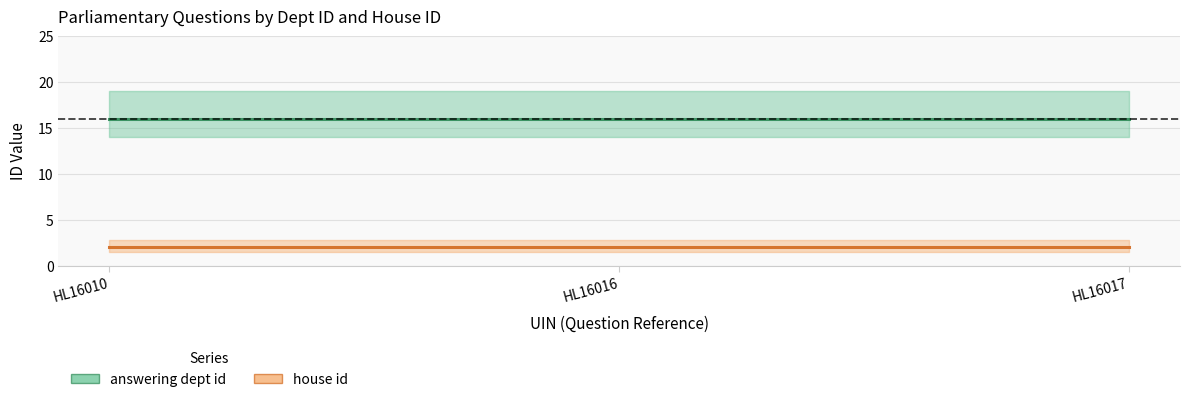

At how many categories does at least one series exceed 4?

3